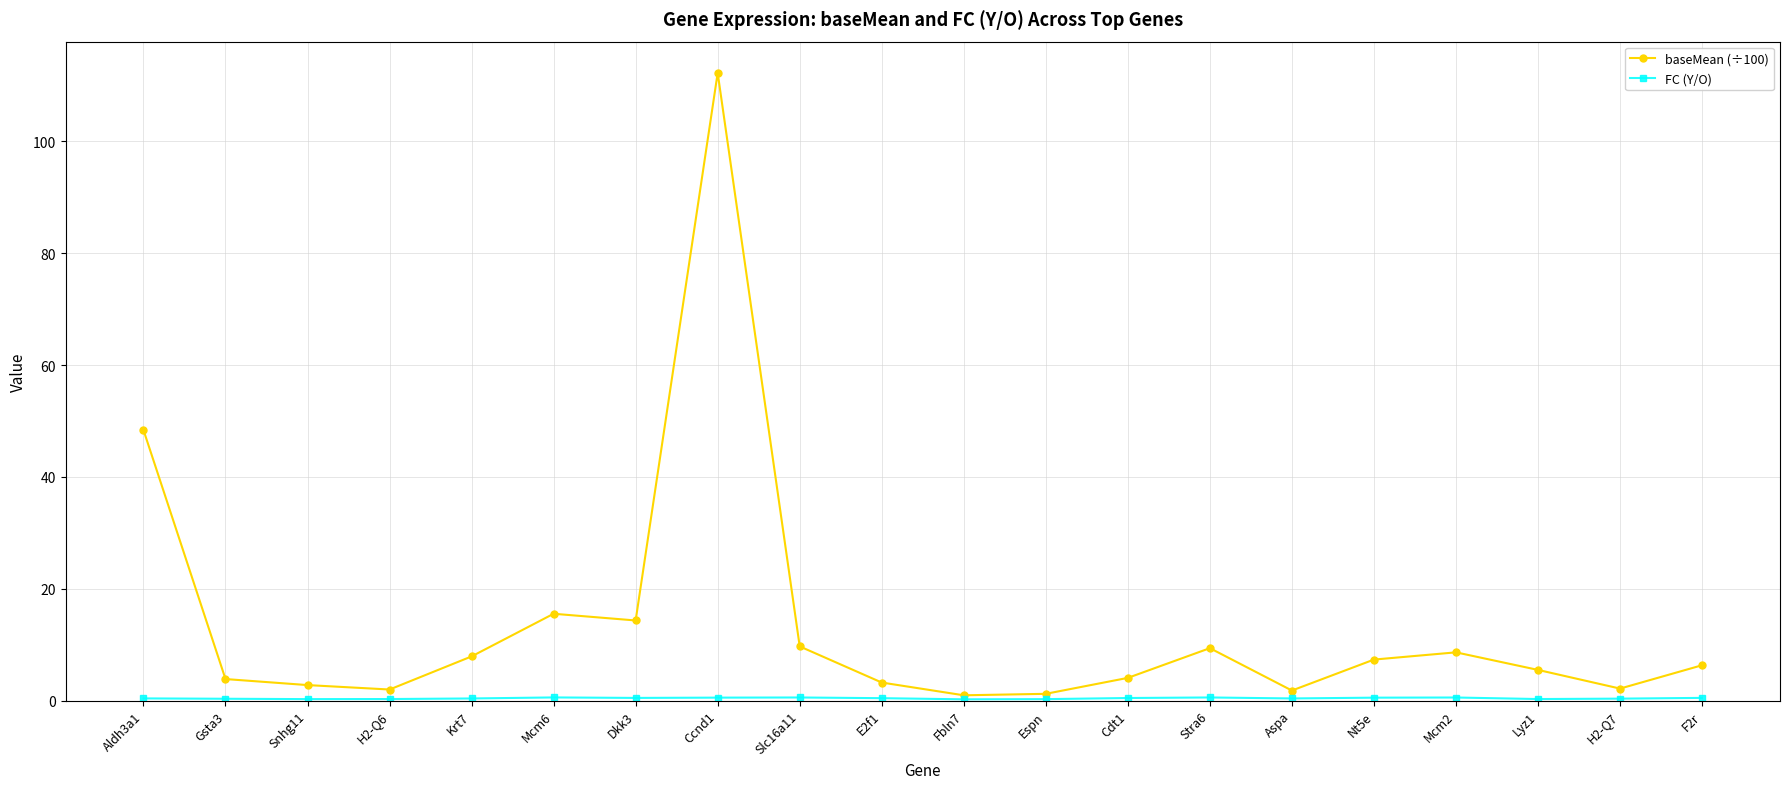

Does the chart display data point markers on the line(s)?

Yes